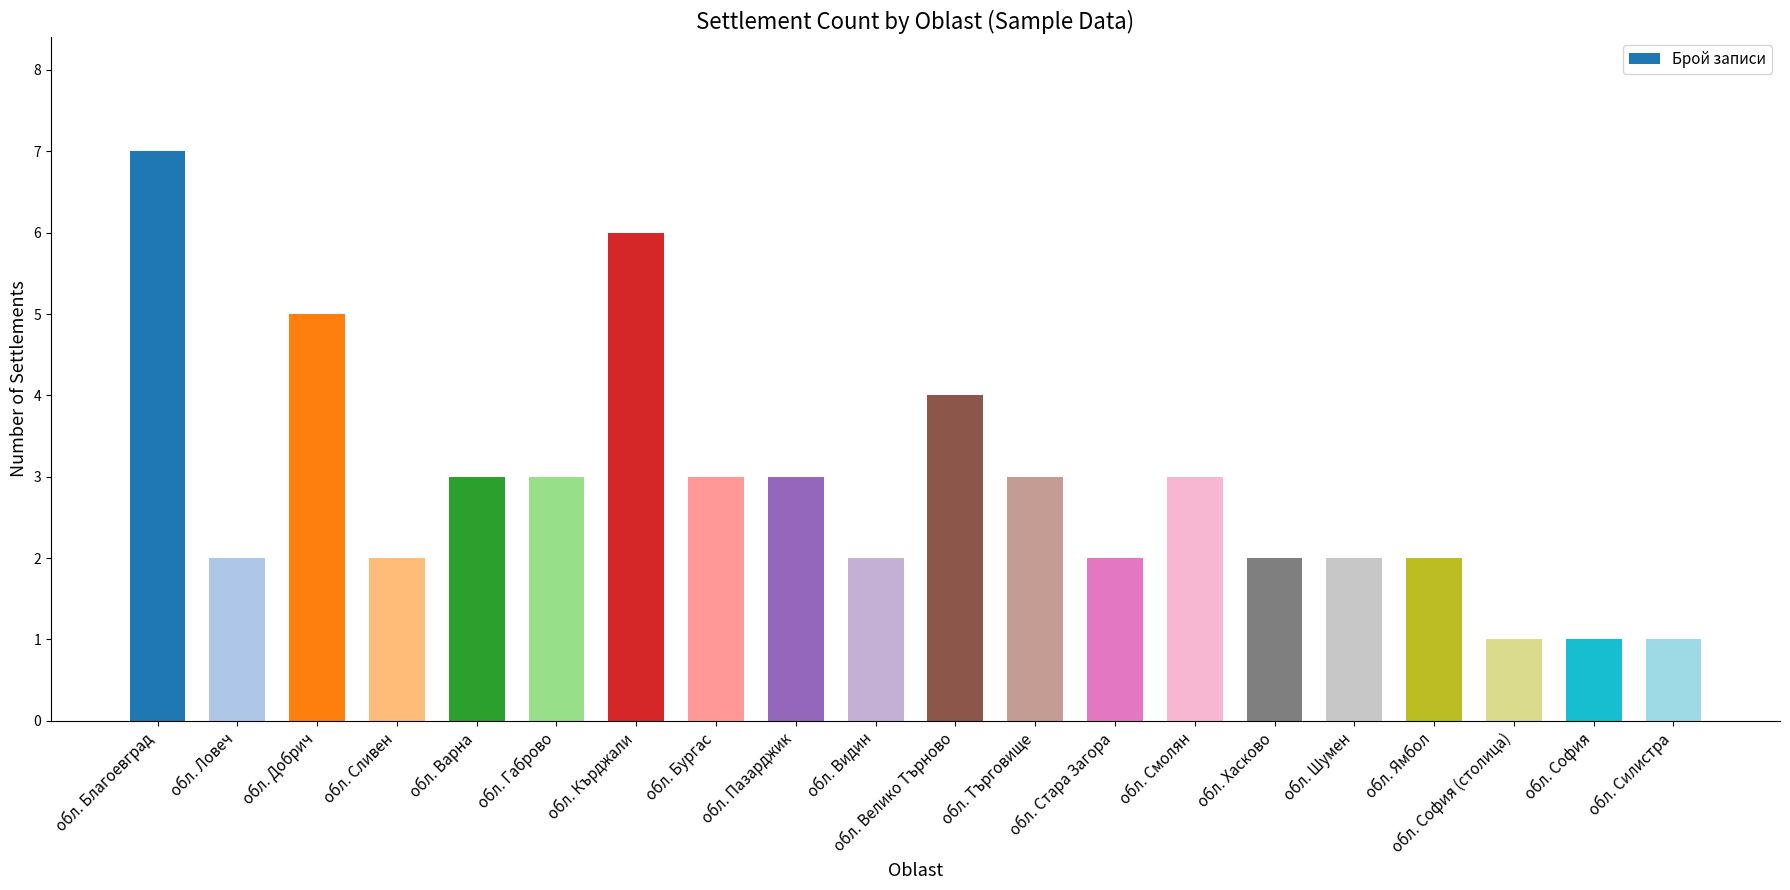

What is the maximum value shown in the chart?

7